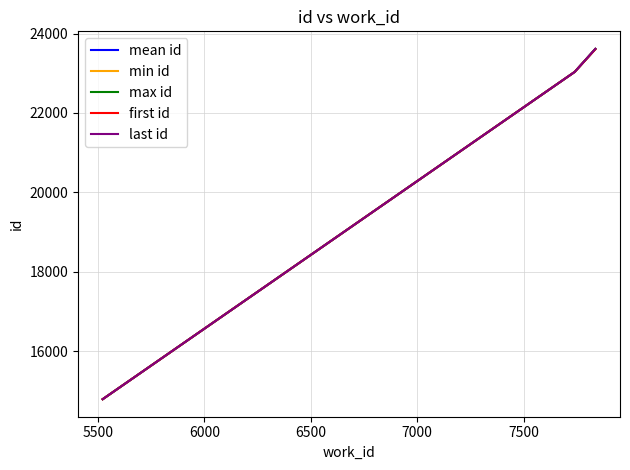

Does the chart have visible grid lines?

Yes